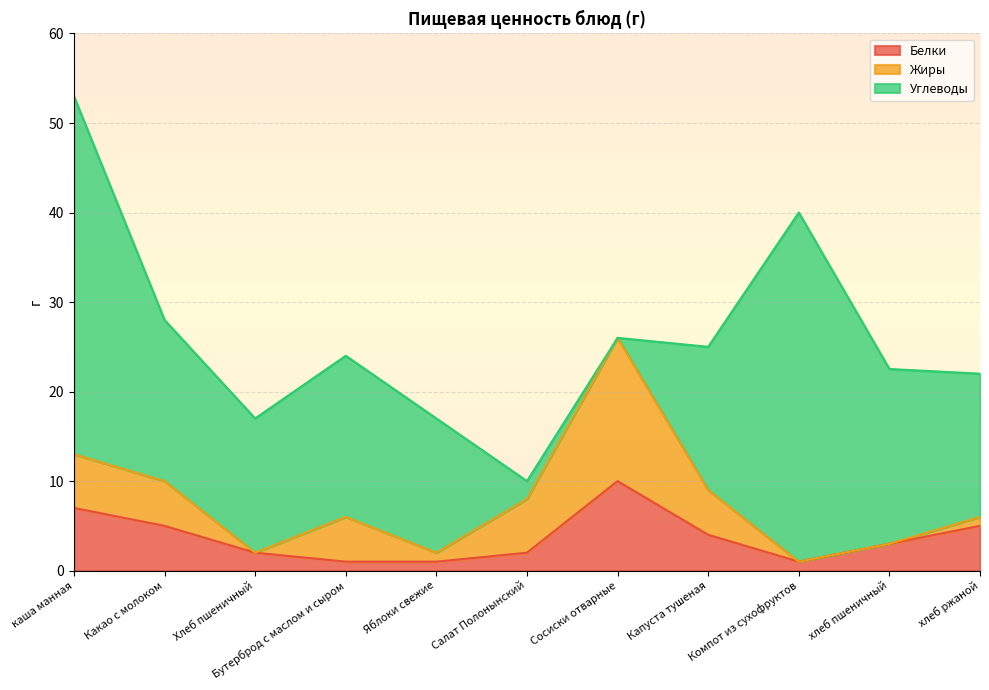

What is the label of the 10th point from the left?

хлеб пшеничный